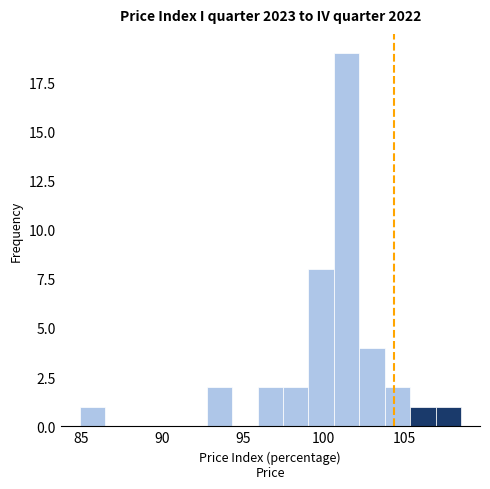

Read against the x-axis, roughly where is the centre of the tallest bar?

101.5